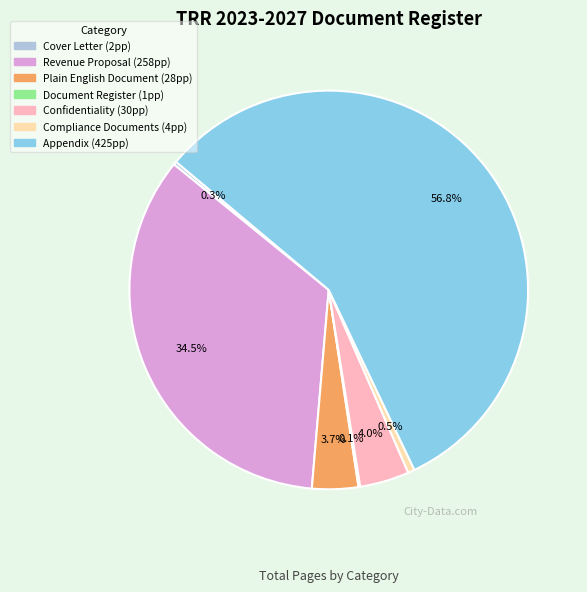

Does any single category account for the majority?

Yes